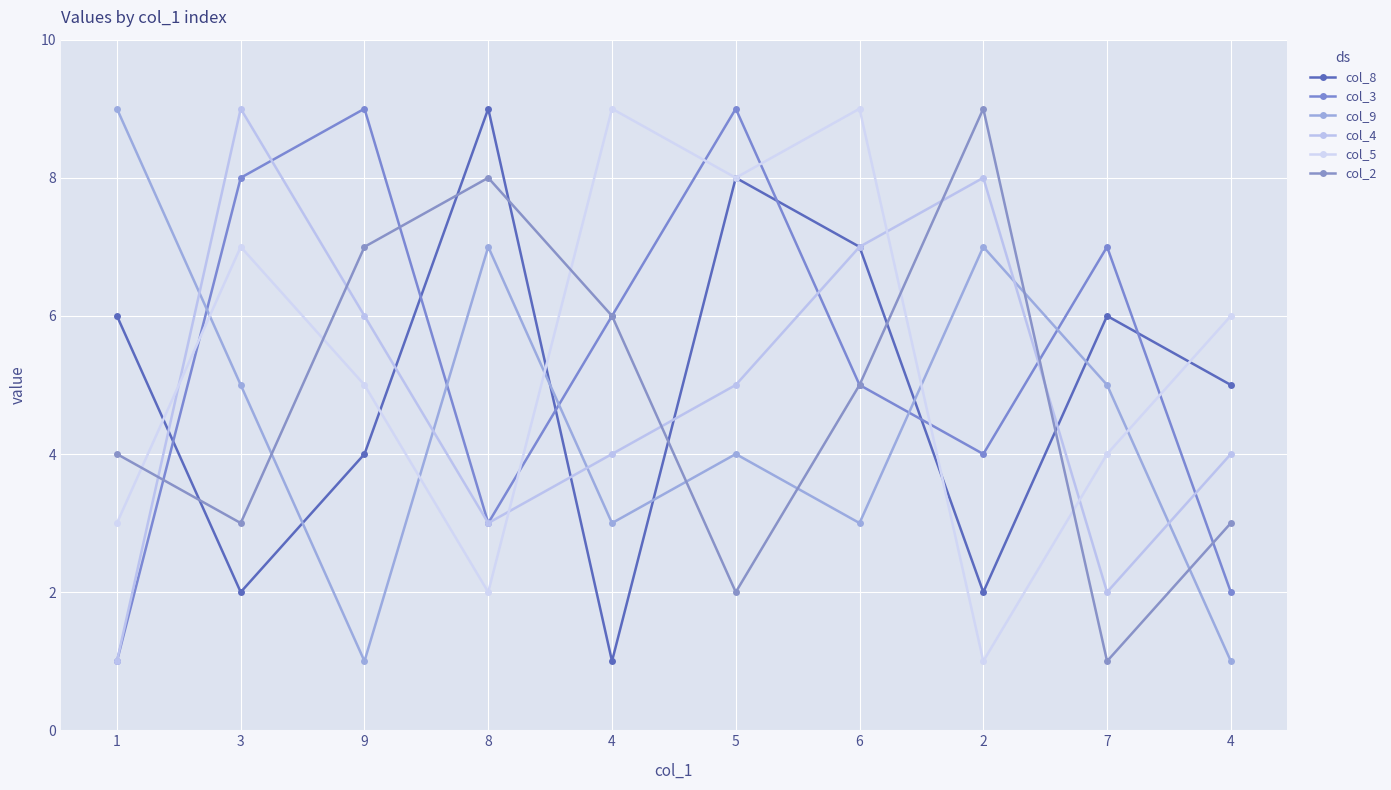

How many distinct data groups are displayed?

6